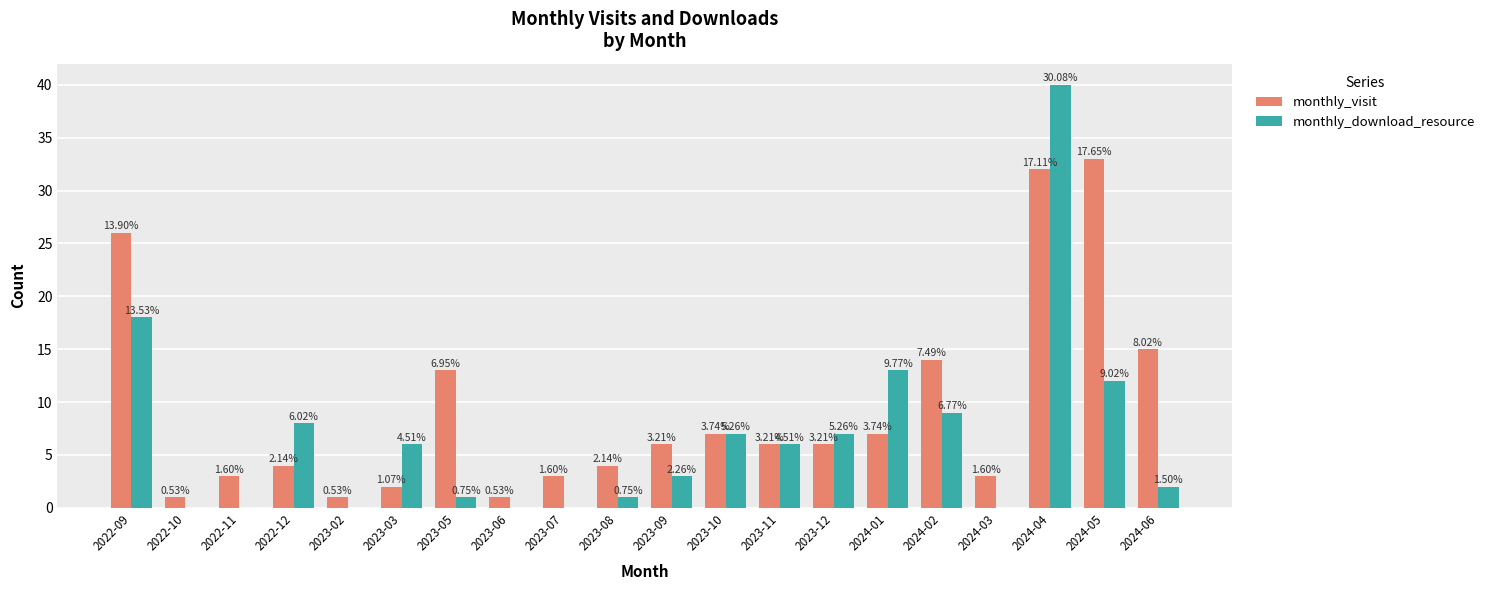

Are the bars horizontal?

No